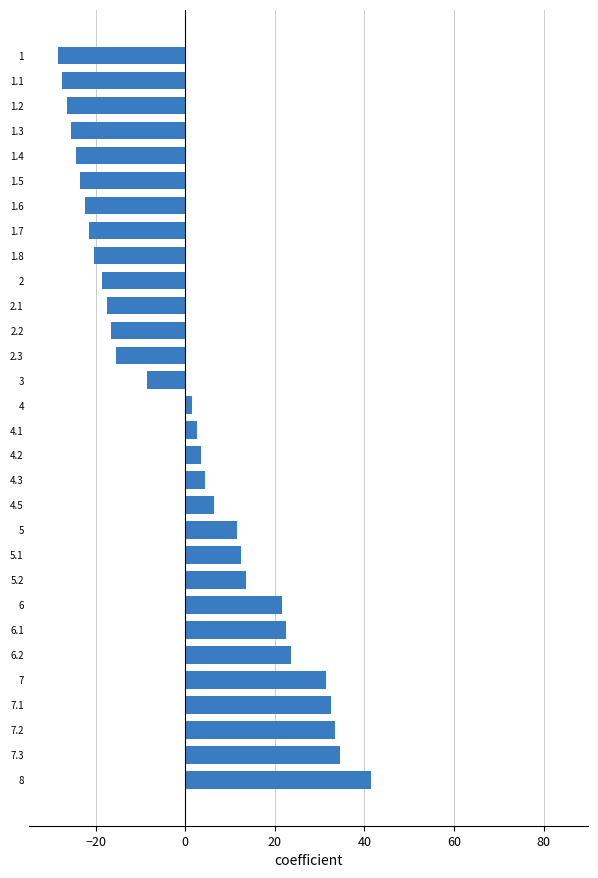

What is the difference between the maximum and second lowest values?

69.0